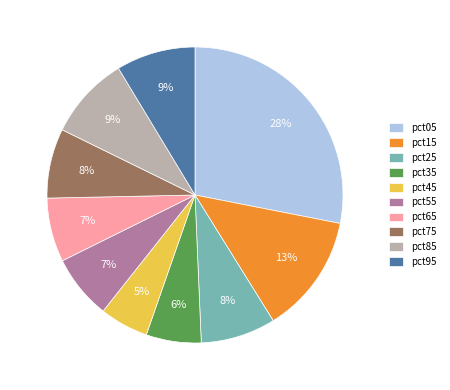

To the nearest percent, what is the average slice percentage?

10%